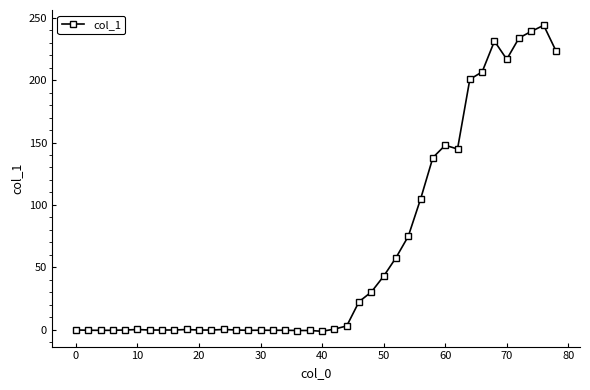

What is the sum of all values?

2556.3